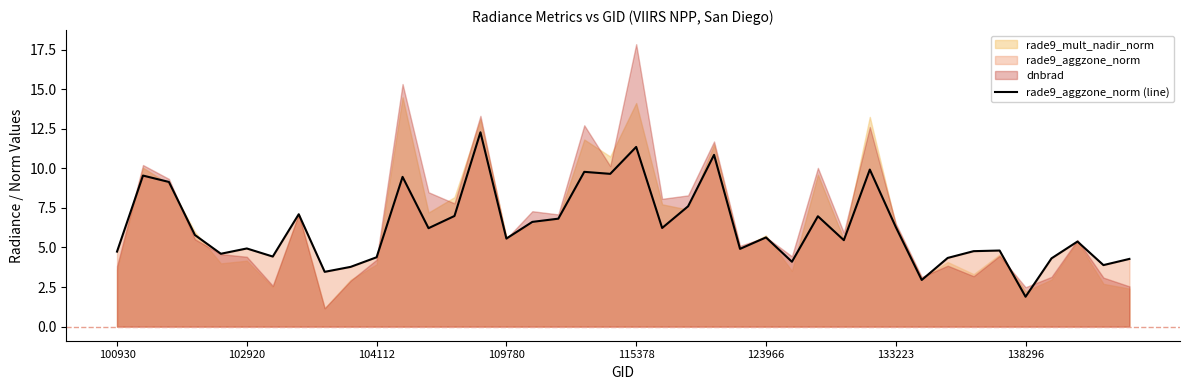

What is the difference between the second highest and minimum values?

9.5